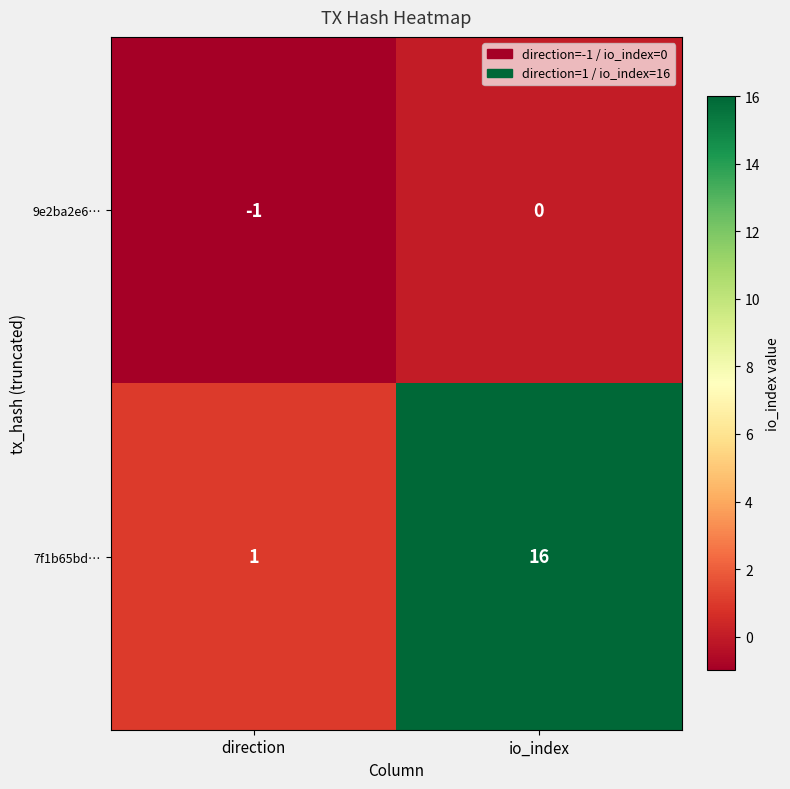

Which series has the largest range (max minus min)?

7f1b65bd…